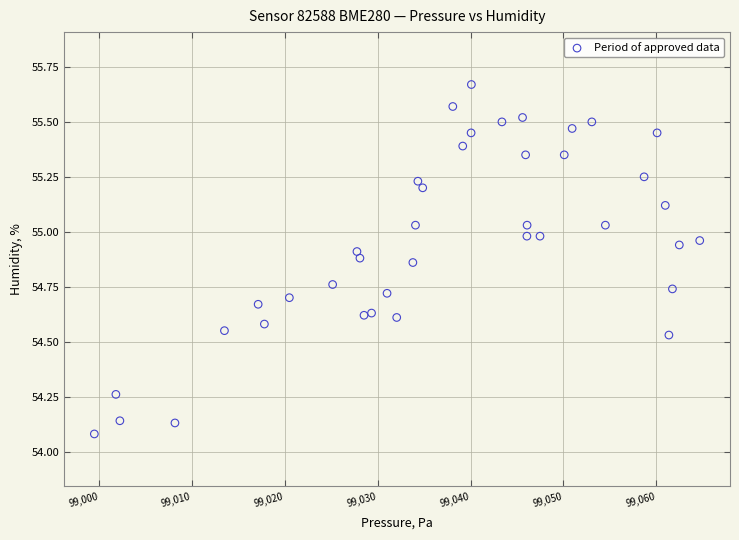

What is the range of X values (max minus min)?

65.2